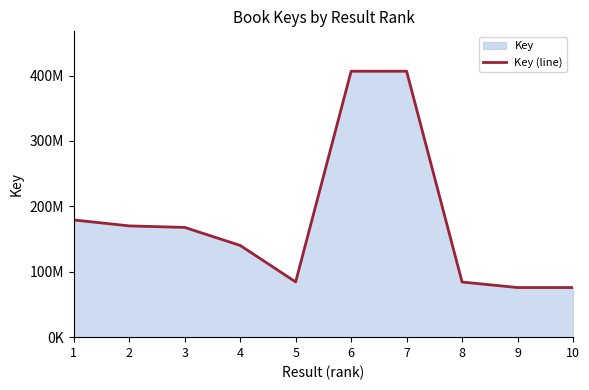

Between 7 and 3, which is larger?

7